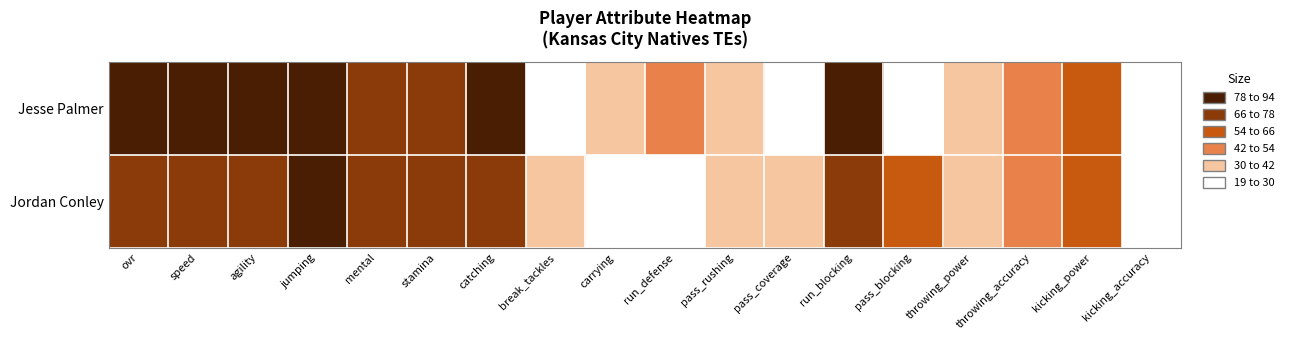

Reading left to right, list all the values displayed in this chart.

Jesse Palmer: ovr=79	speed=82	agility=91	jumping=90	mental=71	stamina=77	catching=81	break_tackles=23	carrying=34	run_defense=52	pass_rushing=41	pass_coverage=24	run_blocking=78	pass_blocking=21	throwing_power=32	throwing_accuracy=49	kicking_power=58	kicking_accuracy=21
Jordan Conley: ovr=73	speed=73	agility=72	jumping=94	mental=70	stamina=67	catching=76	break_tackles=38	carrying=23	run_defense=29	pass_rushing=40	pass_coverage=31	run_blocking=69	pass_blocking=60	throwing_power=35	throwing_accuracy=47	kicking_power=56	kicking_accuracy=19